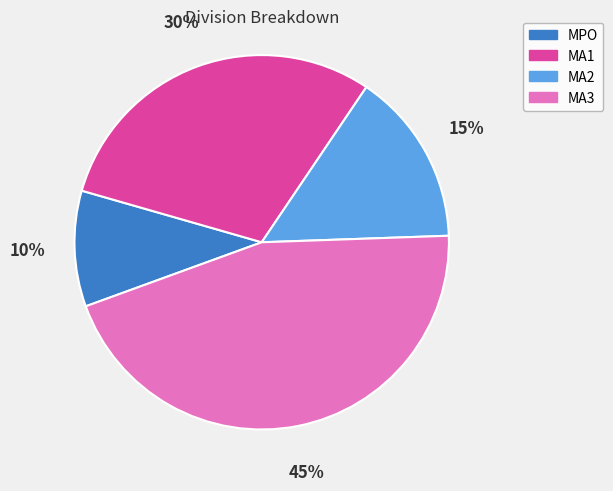

Count the number of slices in the pie.

4